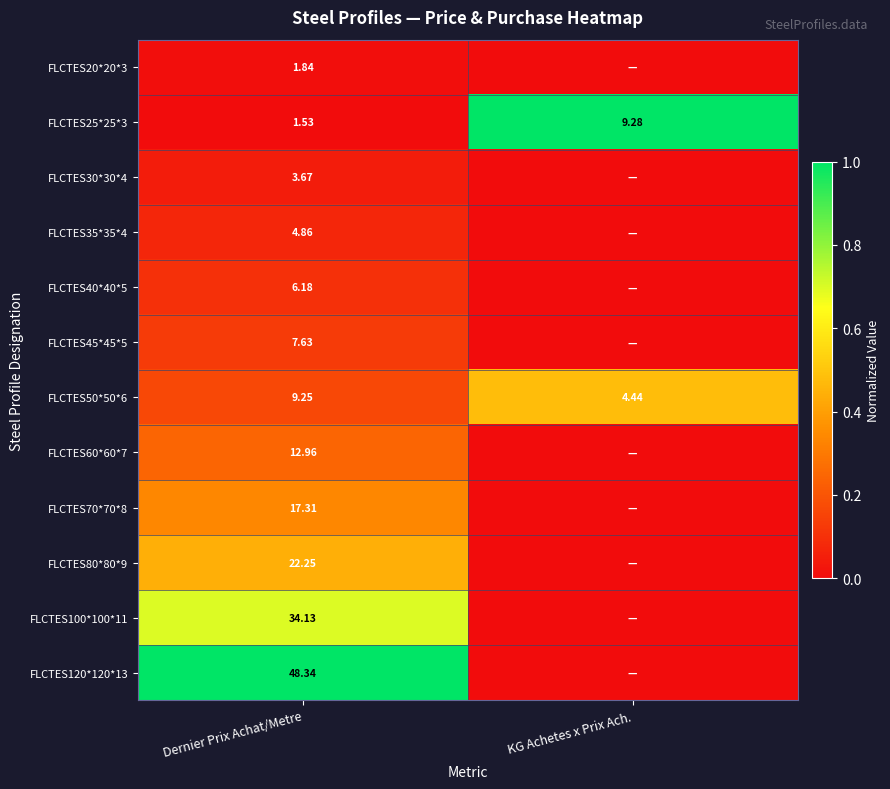

How many values in the FLCTES25*25*3 series are below 9?

1